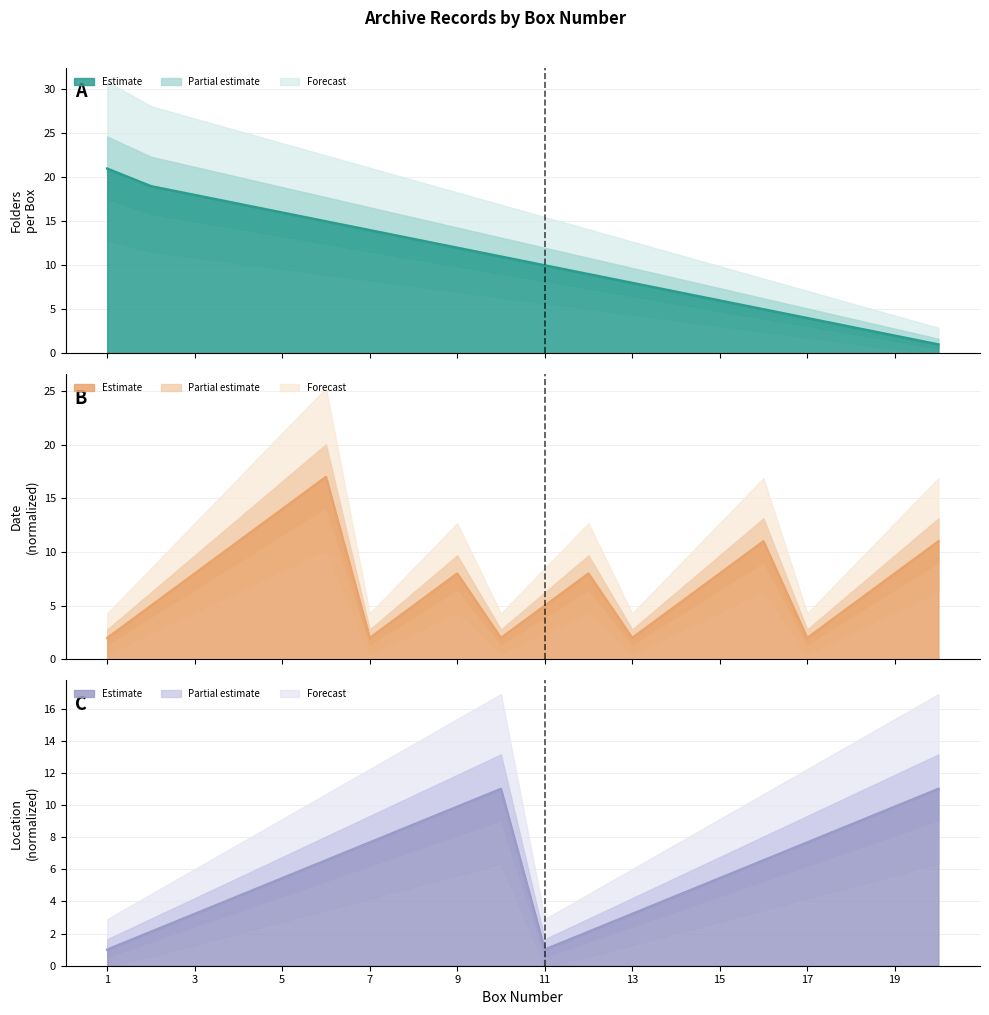

At which category does Avg Date (normalized) reach its first local peak?

6